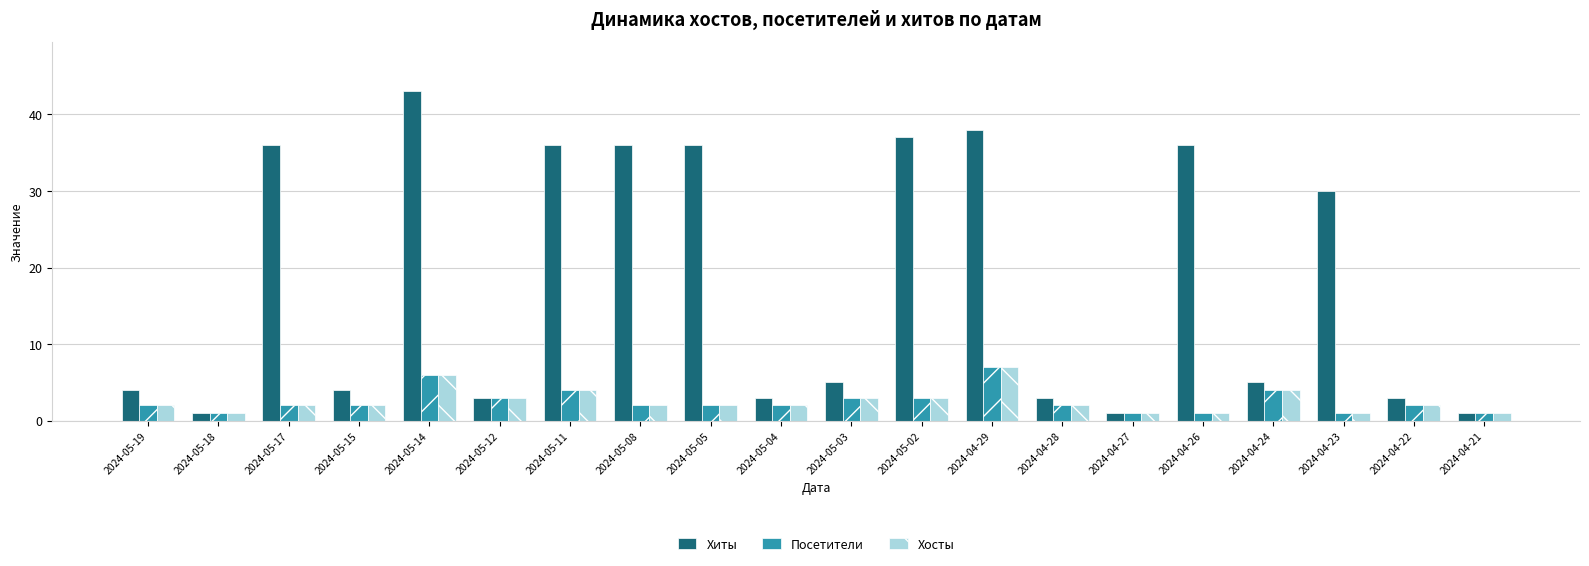

Reading right to left, list all the values displayed in this chart.

Хиты: 2024-04-21=1	2024-04-22=3	2024-04-23=30	2024-04-24=5	2024-04-26=36	2024-04-27=1	2024-04-28=3	2024-04-29=38	2024-05-02=37	2024-05-03=5	2024-05-04=3	2024-05-05=36	2024-05-08=36	2024-05-11=36	2024-05-12=3	2024-05-14=43	2024-05-15=4	2024-05-17=36	2024-05-18=1	2024-05-19=4
Посетители: 2024-04-21=1	2024-04-22=2	2024-04-23=1	2024-04-24=4	2024-04-26=1	2024-04-27=1	2024-04-28=2	2024-04-29=7	2024-05-02=3	2024-05-03=3	2024-05-04=2	2024-05-05=2	2024-05-08=2	2024-05-11=4	2024-05-12=3	2024-05-14=6	2024-05-15=2	2024-05-17=2	2024-05-18=1	2024-05-19=2
Хосты: 2024-04-21=1	2024-04-22=2	2024-04-23=1	2024-04-24=4	2024-04-26=1	2024-04-27=1	2024-04-28=2	2024-04-29=7	2024-05-02=3	2024-05-03=3	2024-05-04=2	2024-05-05=2	2024-05-08=2	2024-05-11=4	2024-05-12=3	2024-05-14=6	2024-05-15=2	2024-05-17=2	2024-05-18=1	2024-05-19=2